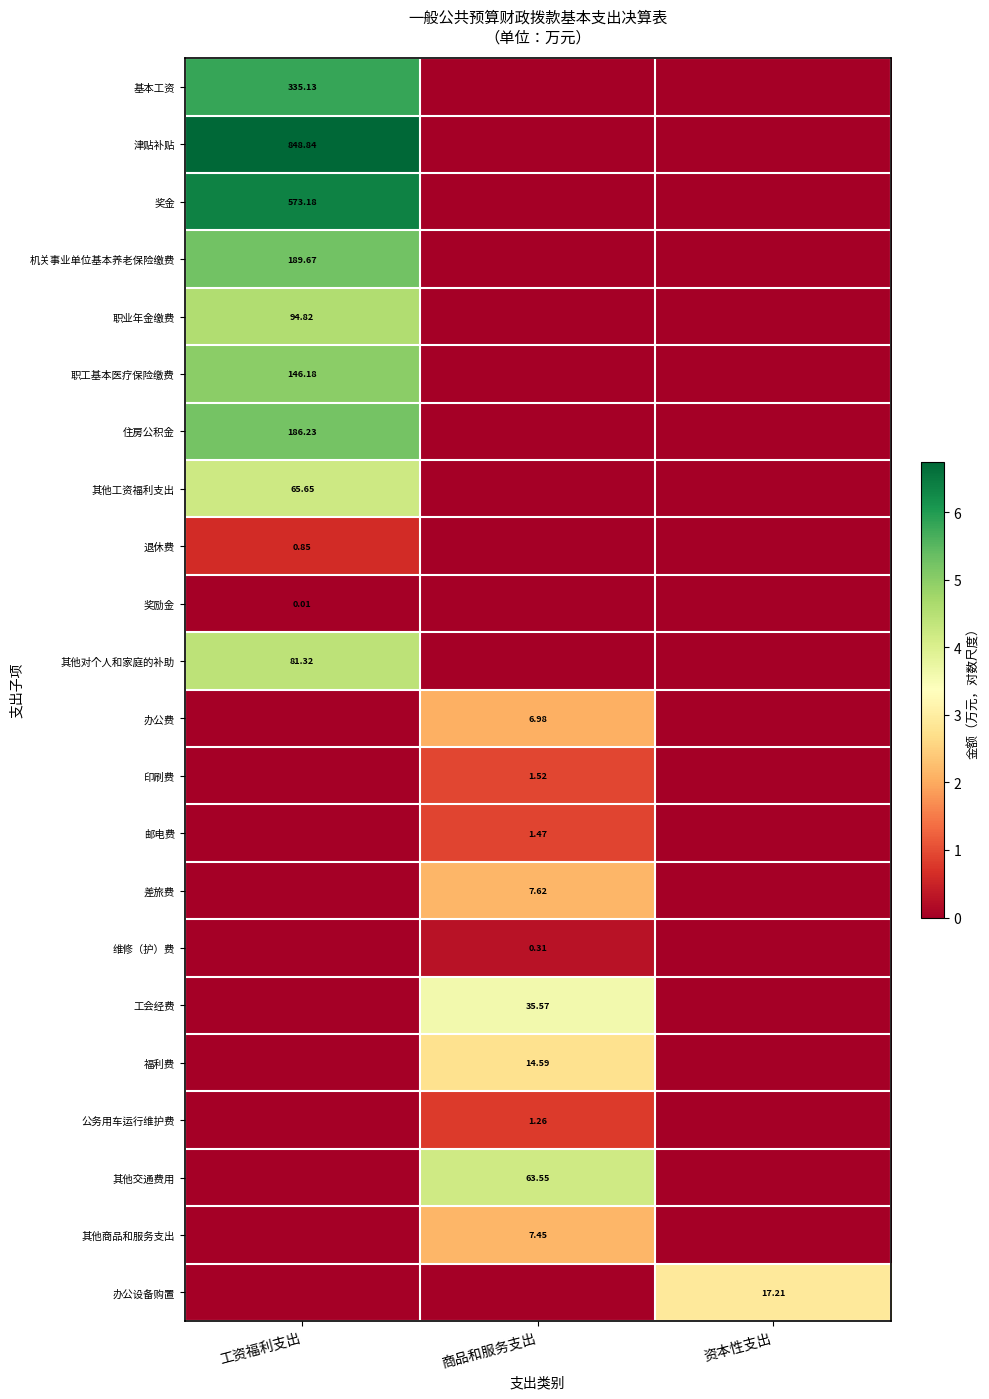

Between 商品和服务支出 and 资本性支出, which series saw the biggest shift?

其他交通费用